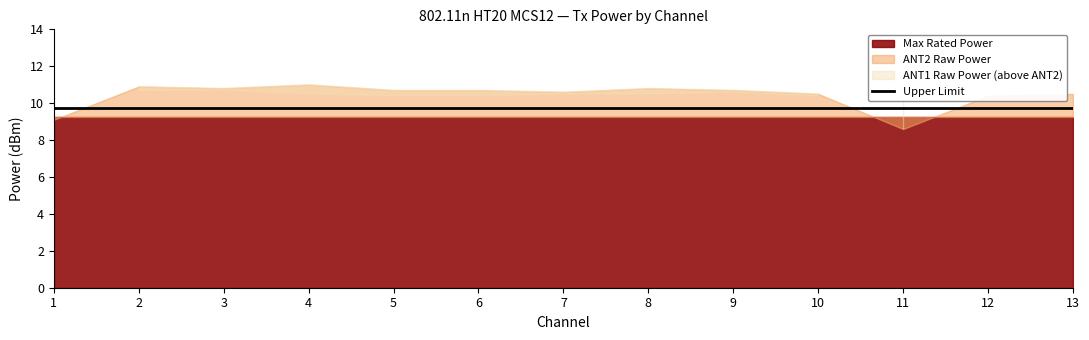

The Max Rated Power series shows 5.7 at 13. True or false?

False